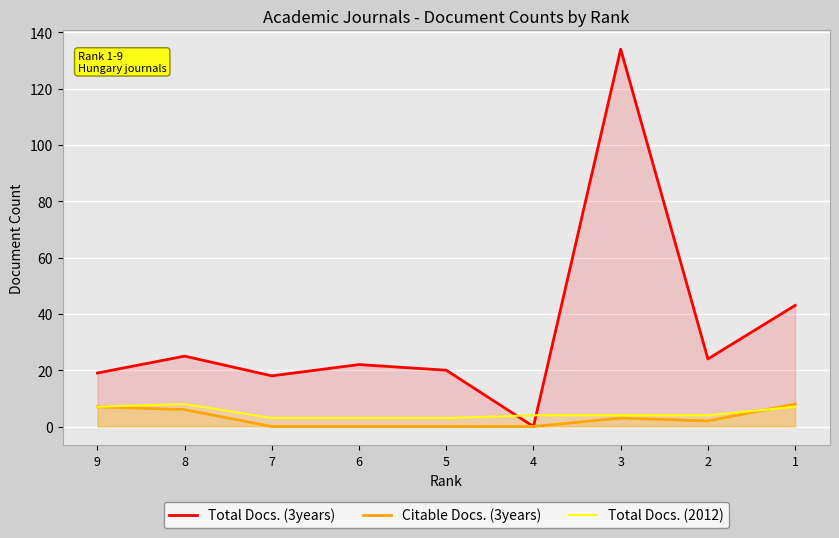

Which category has the lowest value in the Total Docs. (3years) series?

4